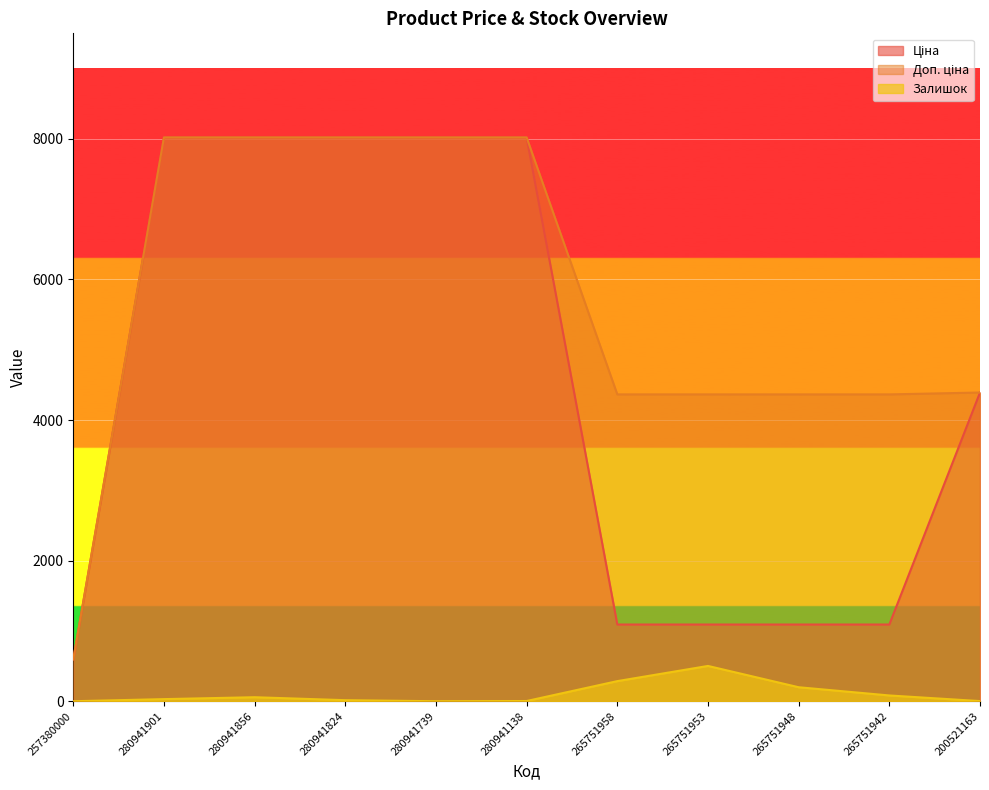

Which series has the largest range (max minus min)?

Ціна